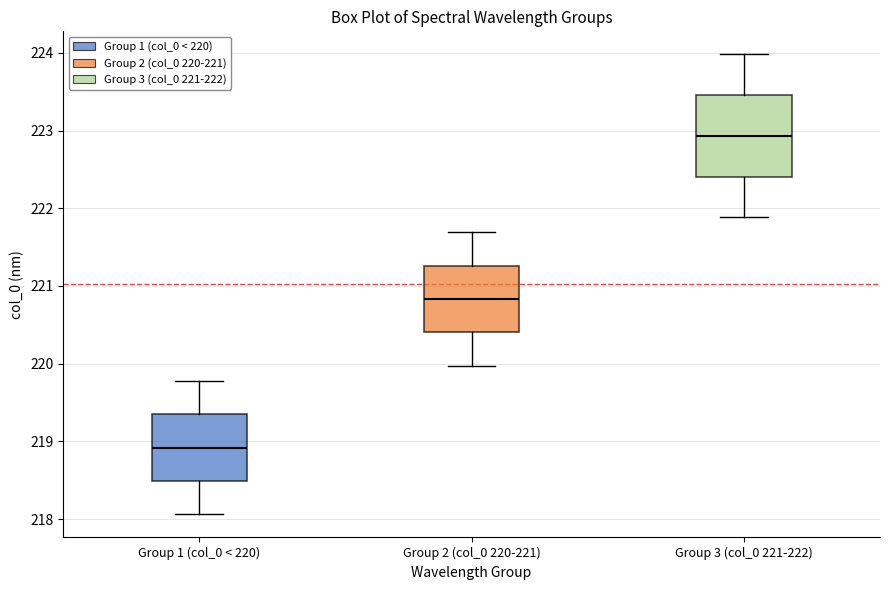

Where does the median line of the box for Group 1 (col_0 < 220) sit on the y-axis? The values are not printed on the chart, so give them approximately, as read against the axis.

218.9